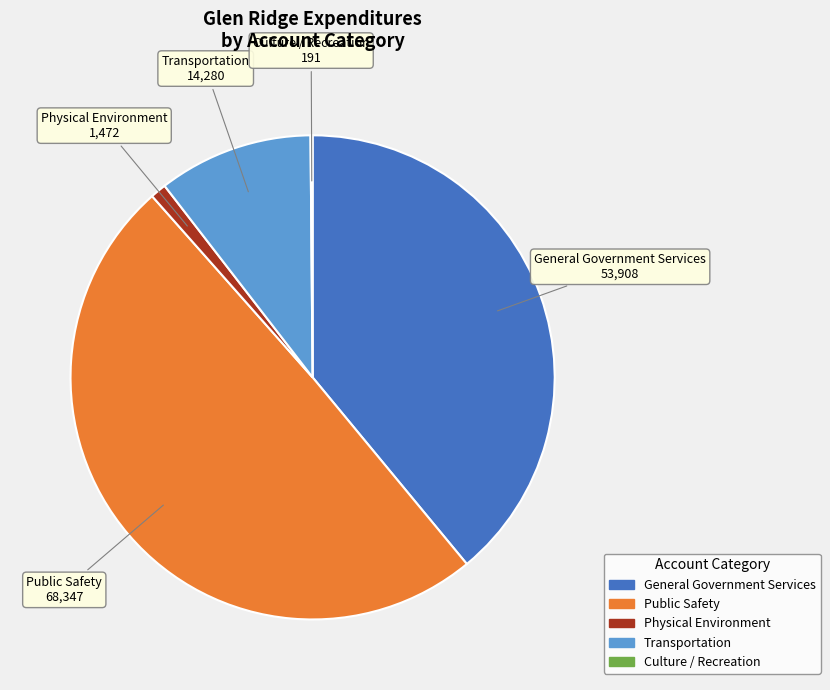

What is the largest slice in the pie chart?

Public Safety